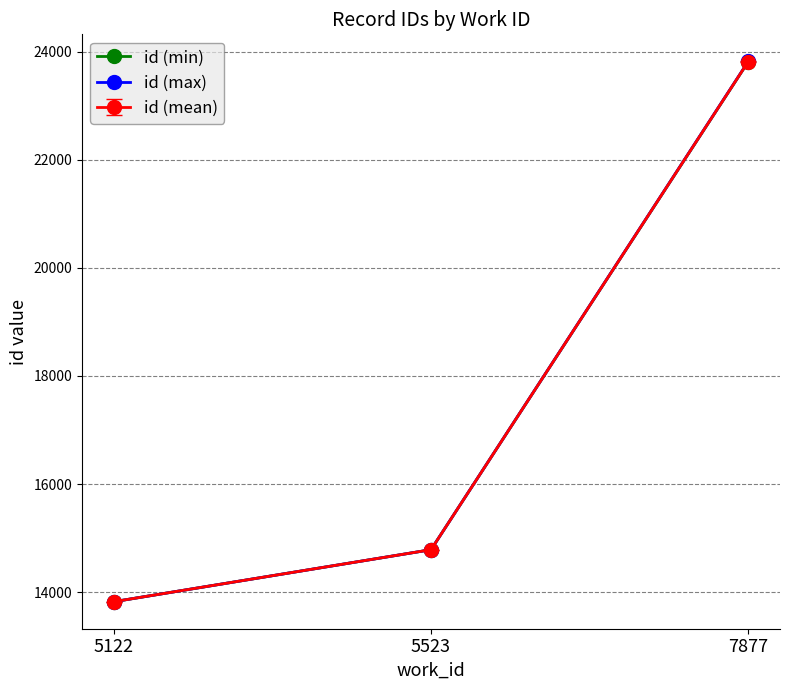

What is the sum of all id (min) values?

52422.0